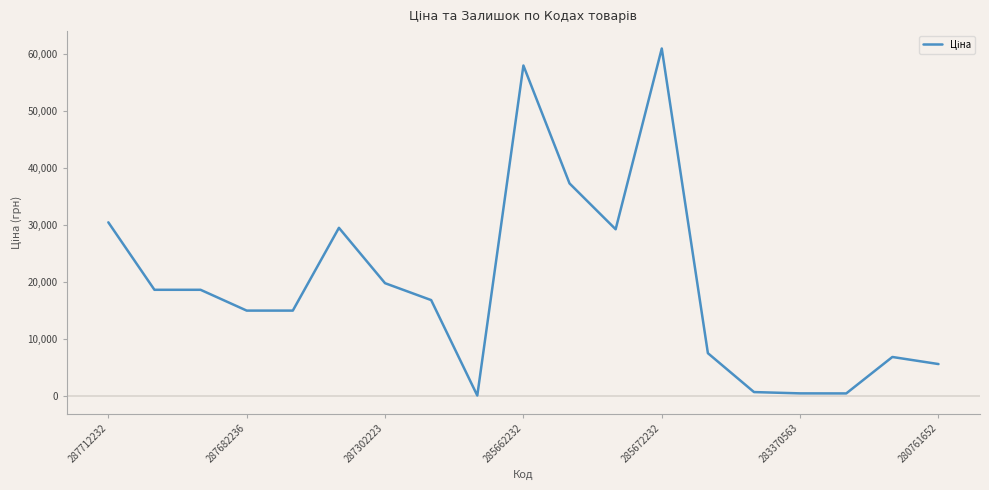

What is the difference between the maximum and minimum values?

60911.4